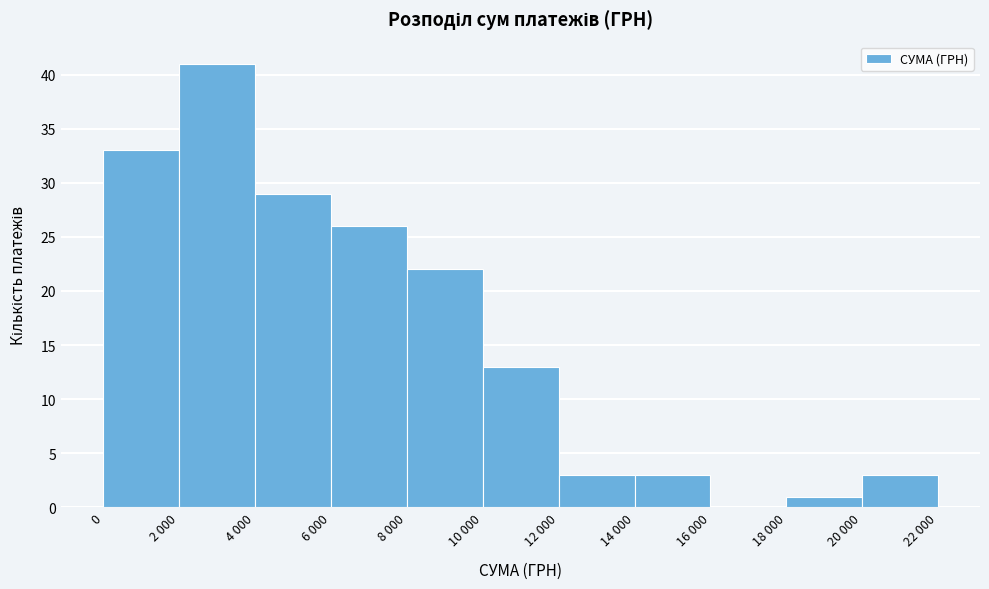

Reading right to left, what are all the values shown in this chart?

20 000=3	18 000=1	16 000=0	14 000=3	12 000=3	10 000=13	8 000=22	6 000=26	4 000=29	2 000=41	0=33